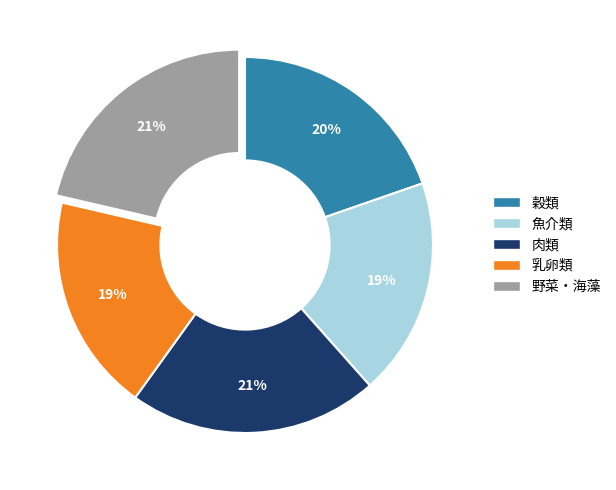

To the nearest percent, what portion does 魚介類 represent?

19%